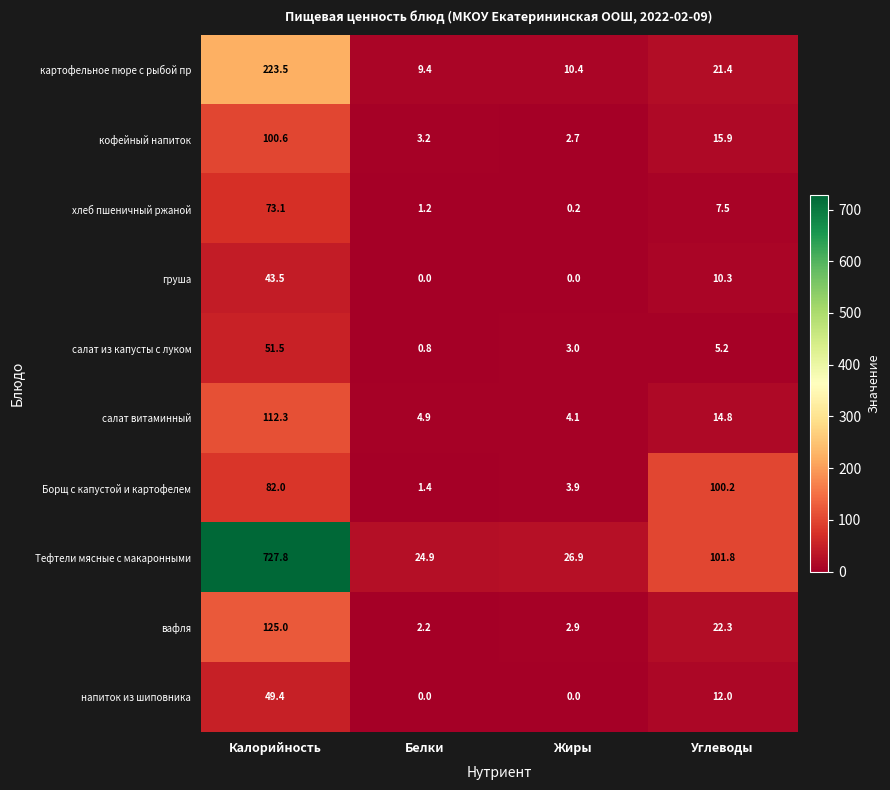

The салат витаминный series shows 4.9 at Белки. True or false?

True